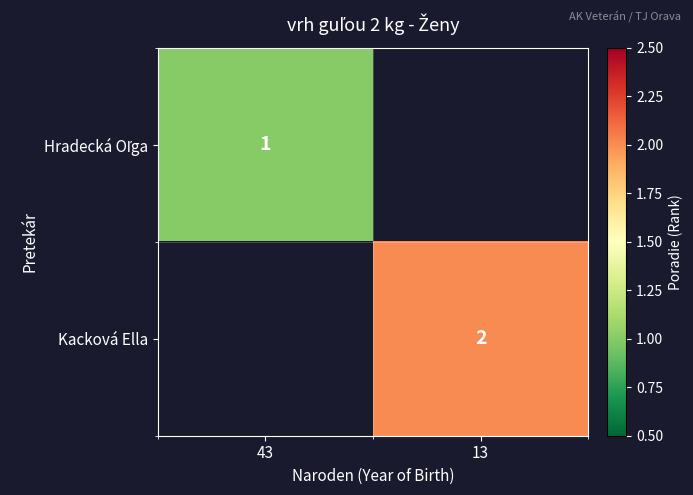

Which series has the largest total across all categories?

Kacková Ella